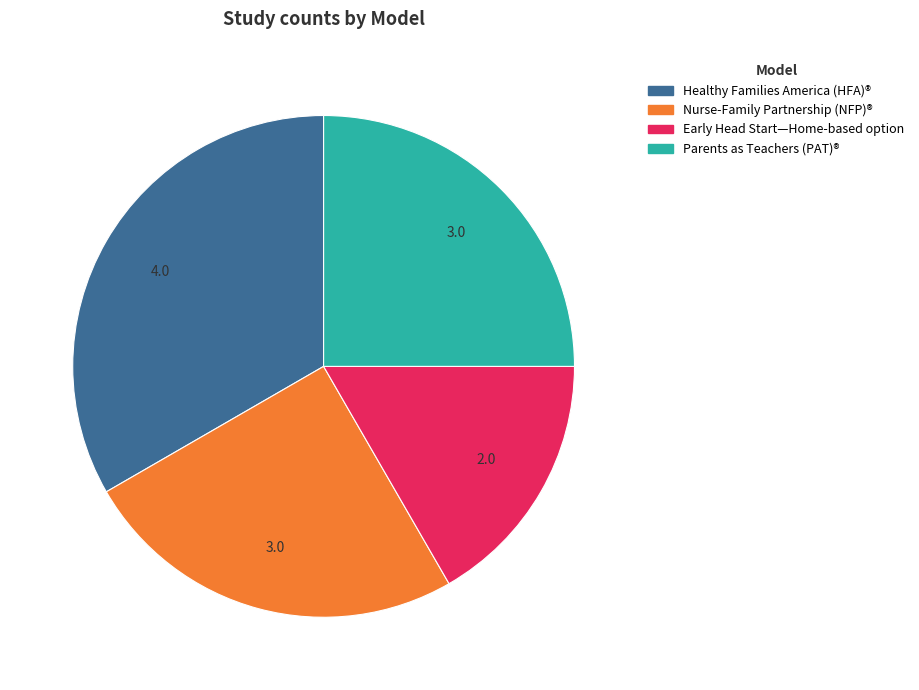

Which slice is the smallest?

Early Head Start—Home-based option